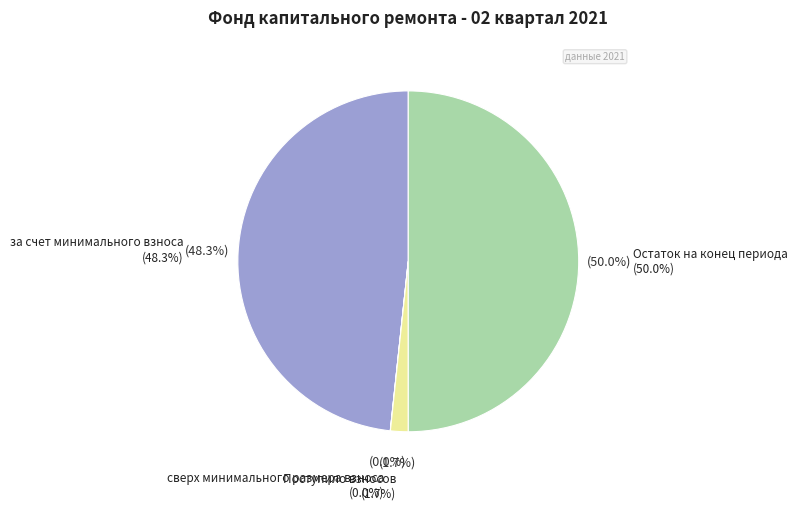

What percentage is NOT represented by сверх минимального размера взноса?

100.0%